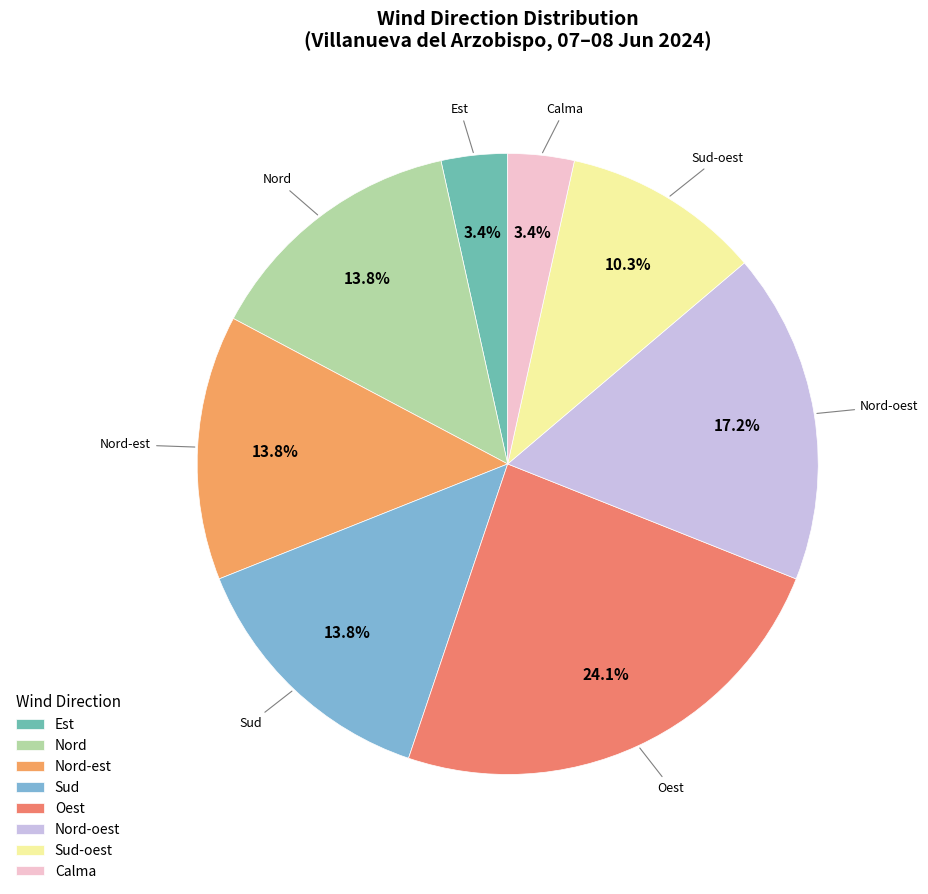

How many slices are in this pie chart?

8